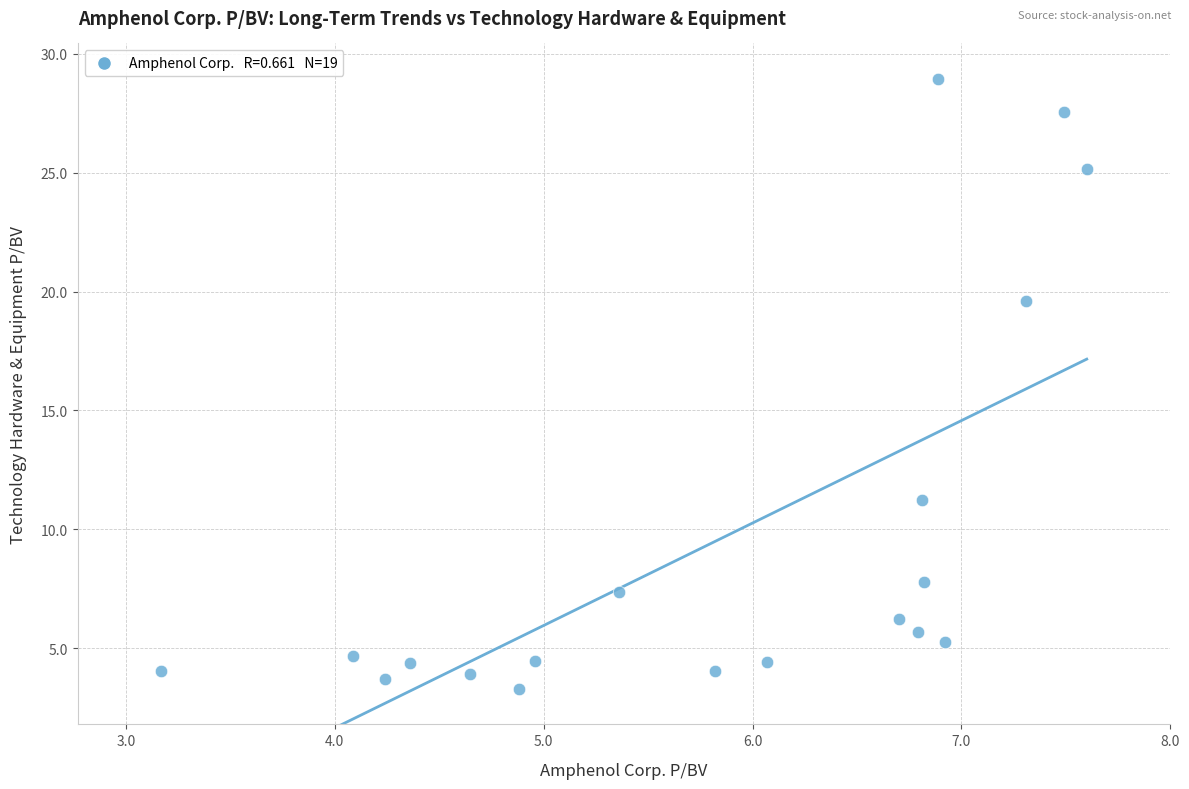

What is the range of X values (max minus min)?

4.4